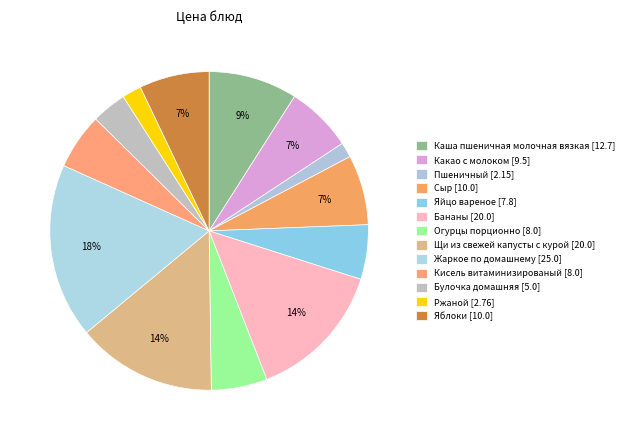

How many segments does this pie chart have?

13